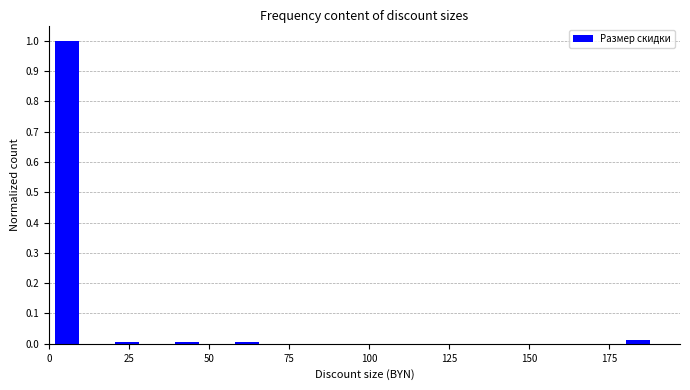

Around what value on the x-axis is the tallest bar? Give the approximate position of its centre, as read against the axis.

5